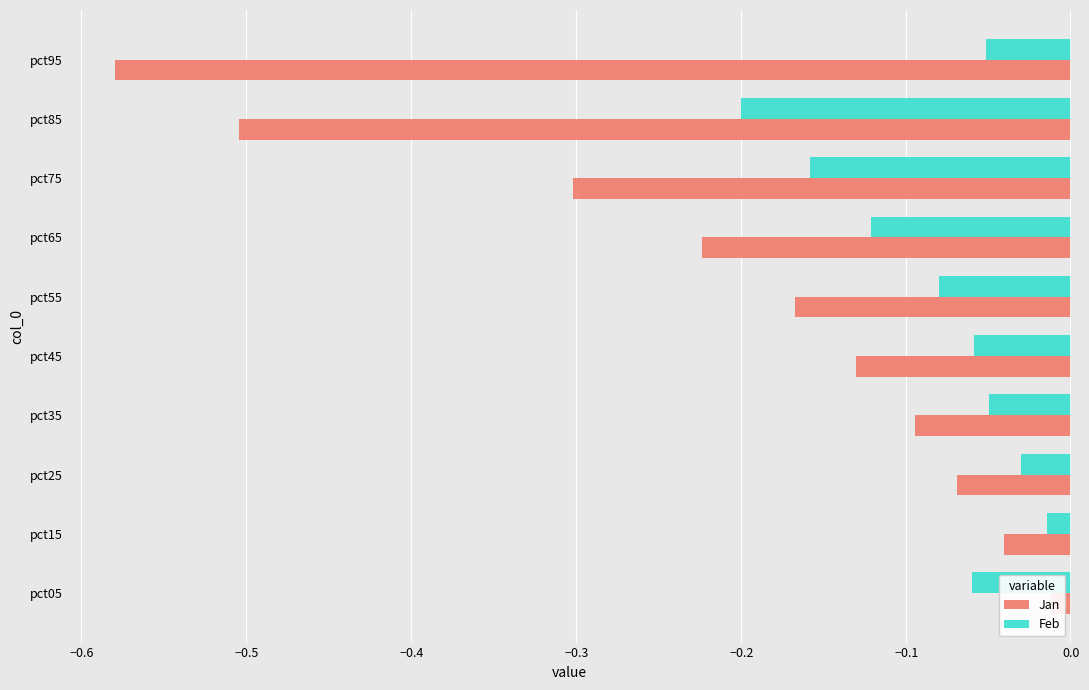

List the series in order of their overall mean, highest first.

Feb, Jan